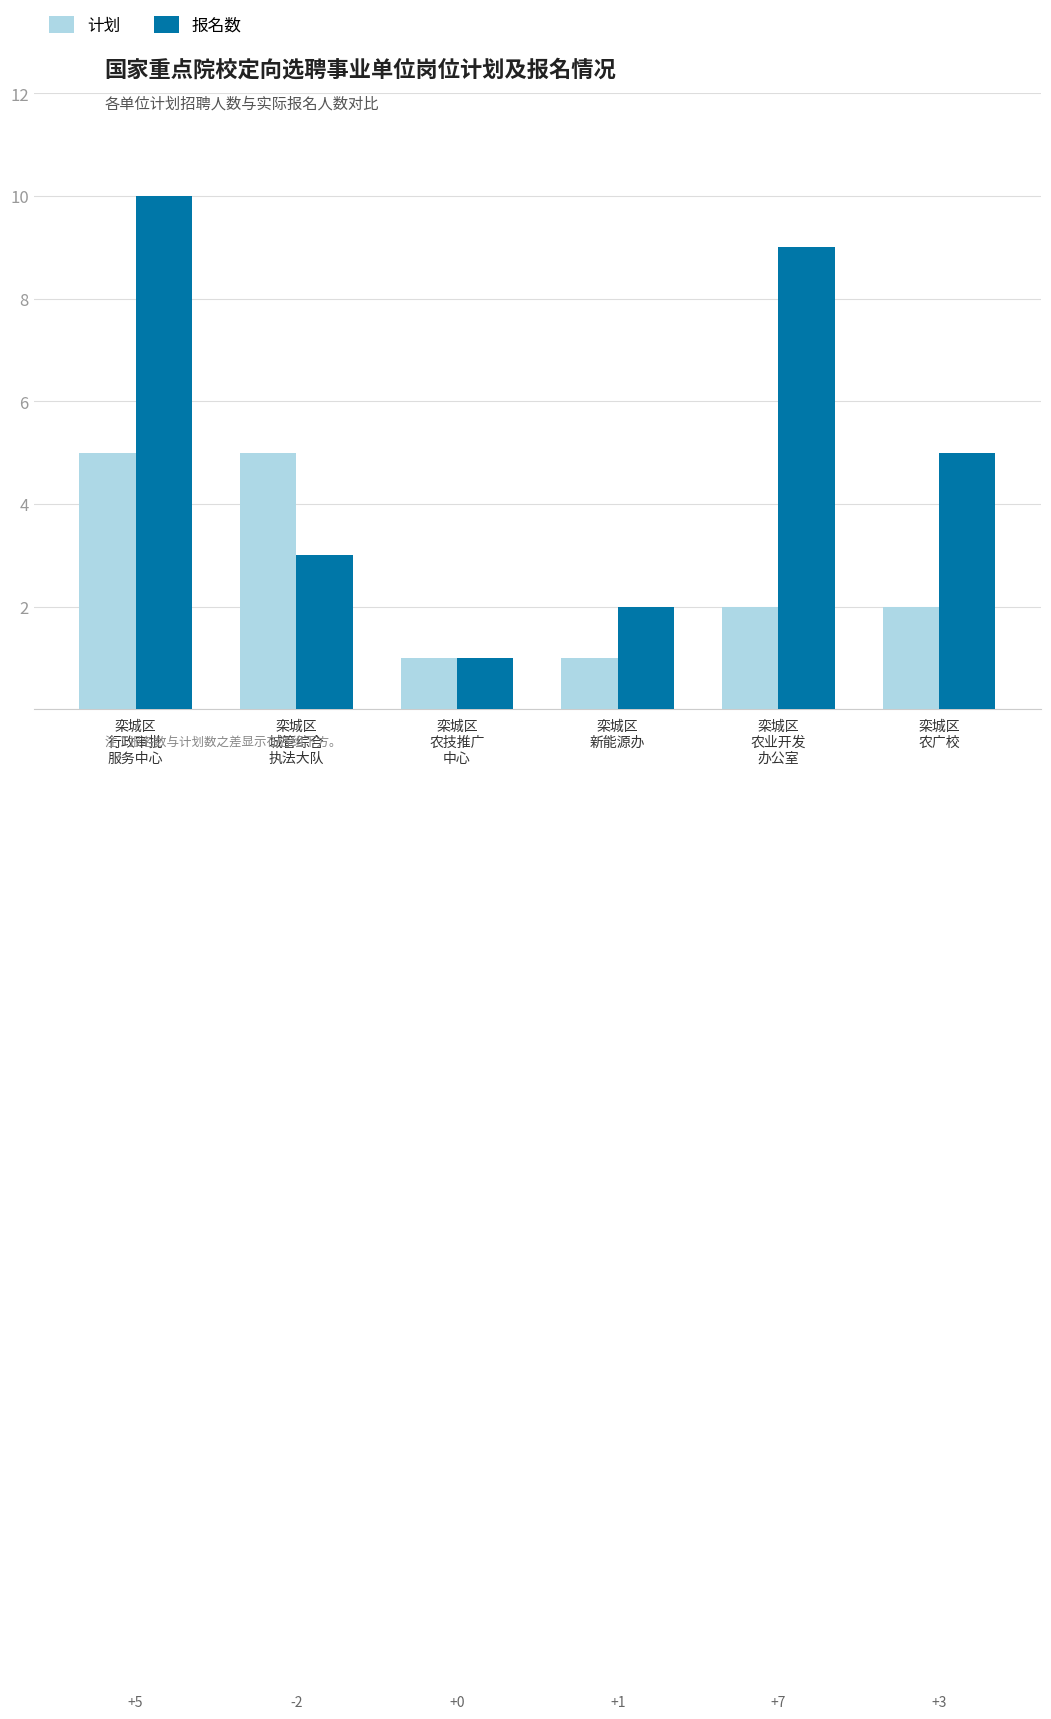

True or false: 计划 has a value of 2 at 栾城区
农业开发
办公室.

True